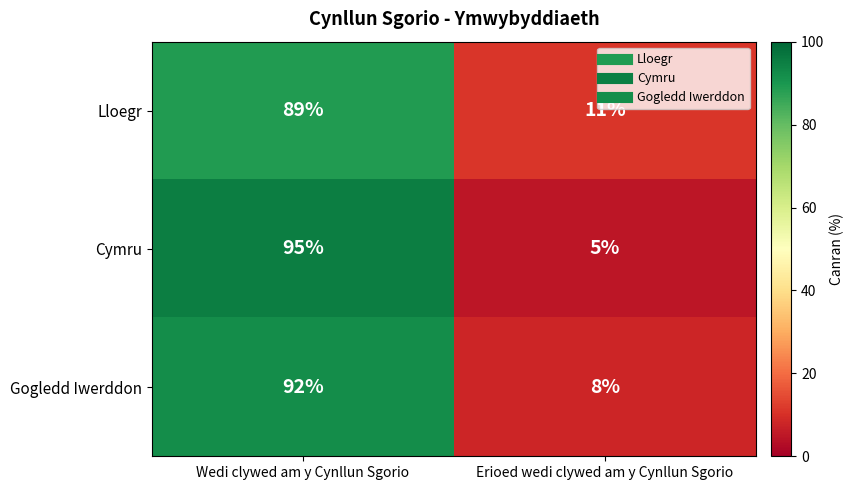

At Erioed wedi clywed am y Cynllun Sgorio, list the series in order from largest to smallest.

Lloegr, Gogledd Iwerddon, Cymru